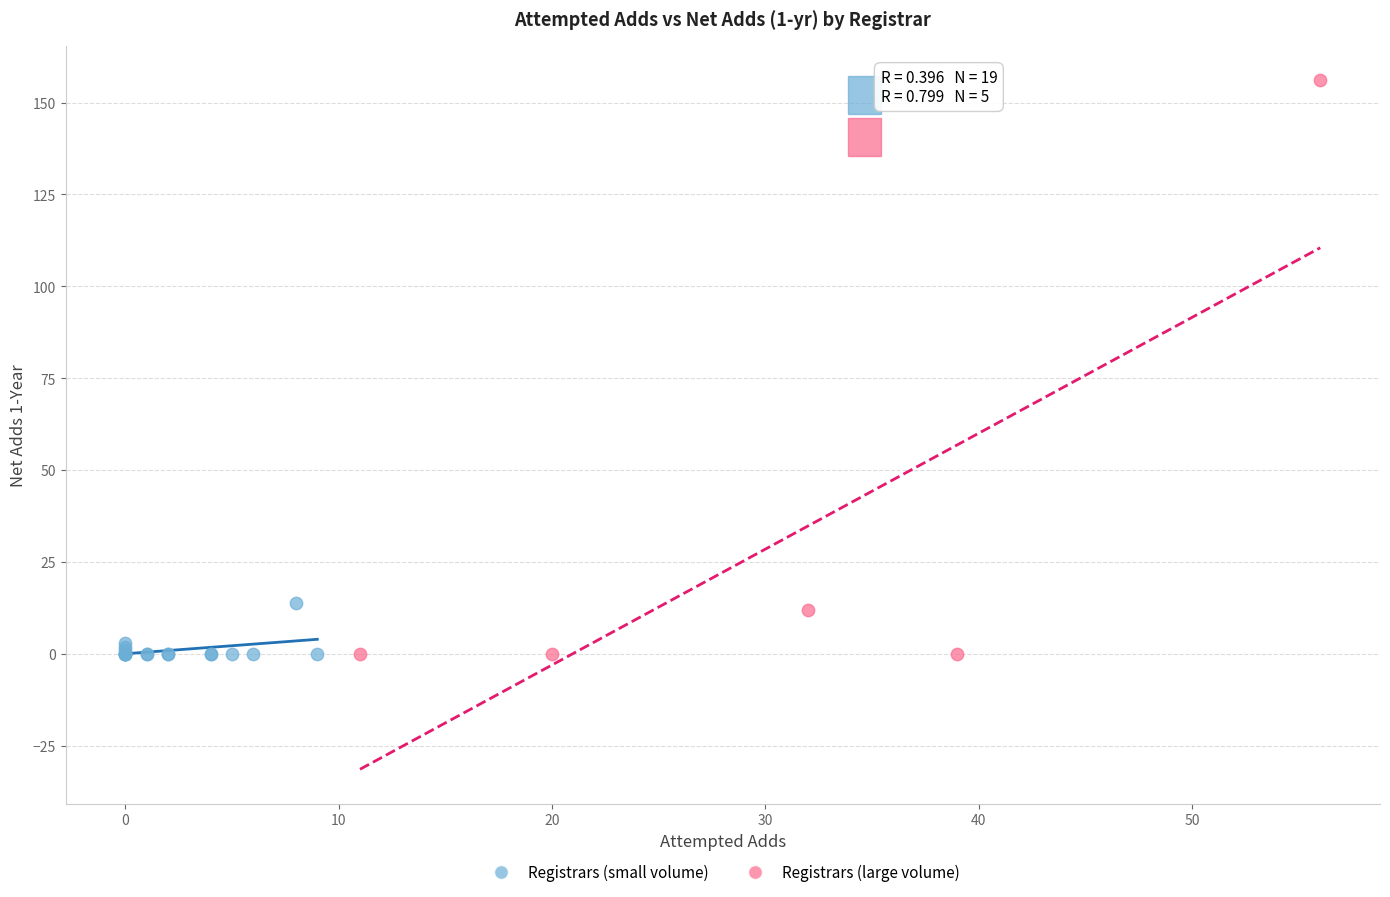

Which series contains the highest Y value?

Registrars (large volume)